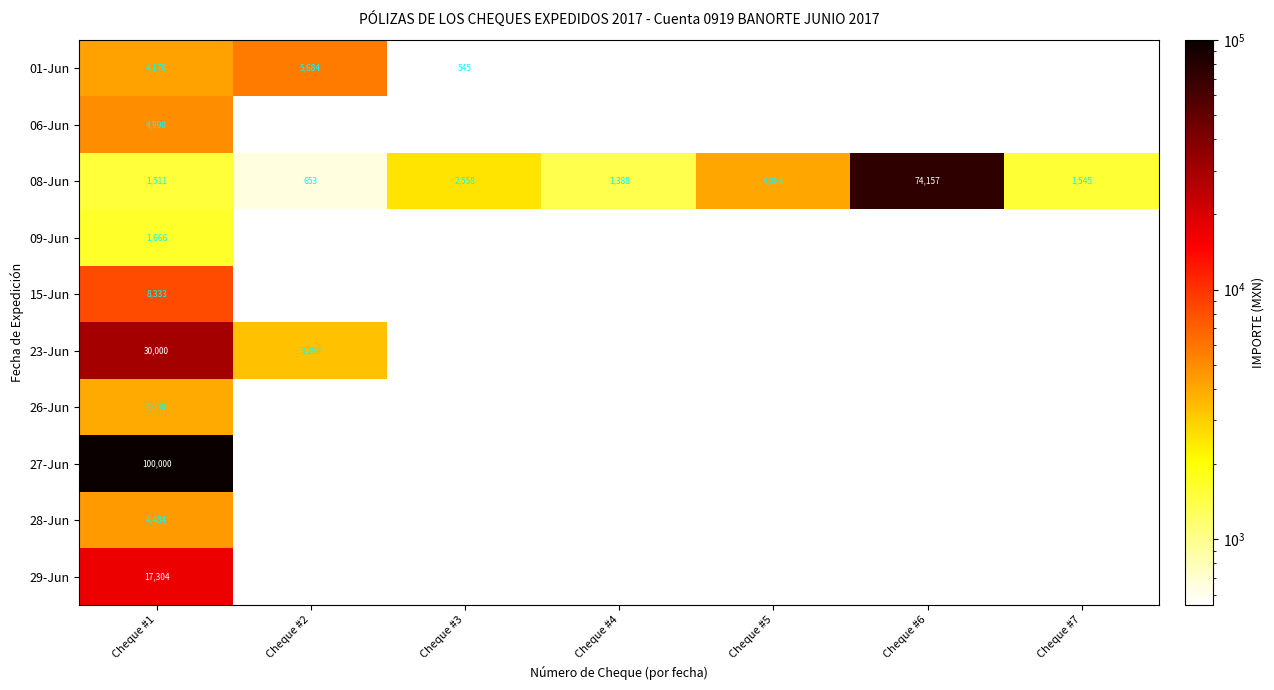

What is the sum of all 08-Jun values?

85900